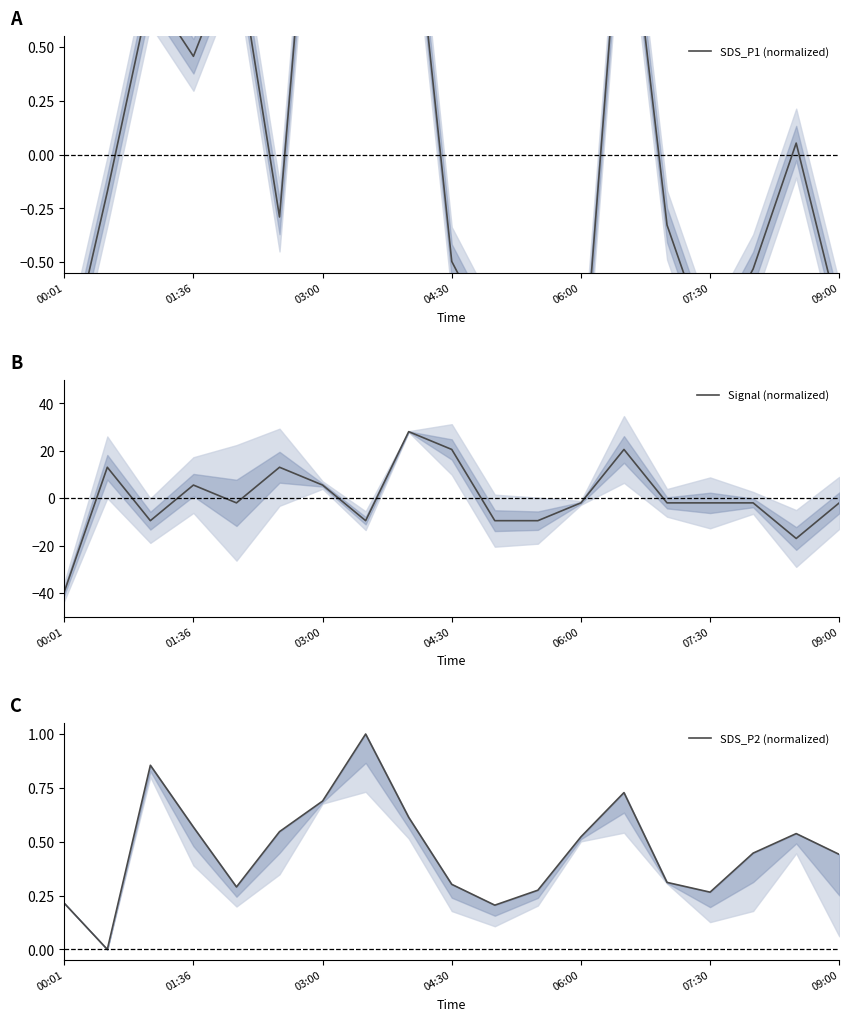

The SDS_P1 (normalized) series shows -0.5 at 04:30. True or false?

True